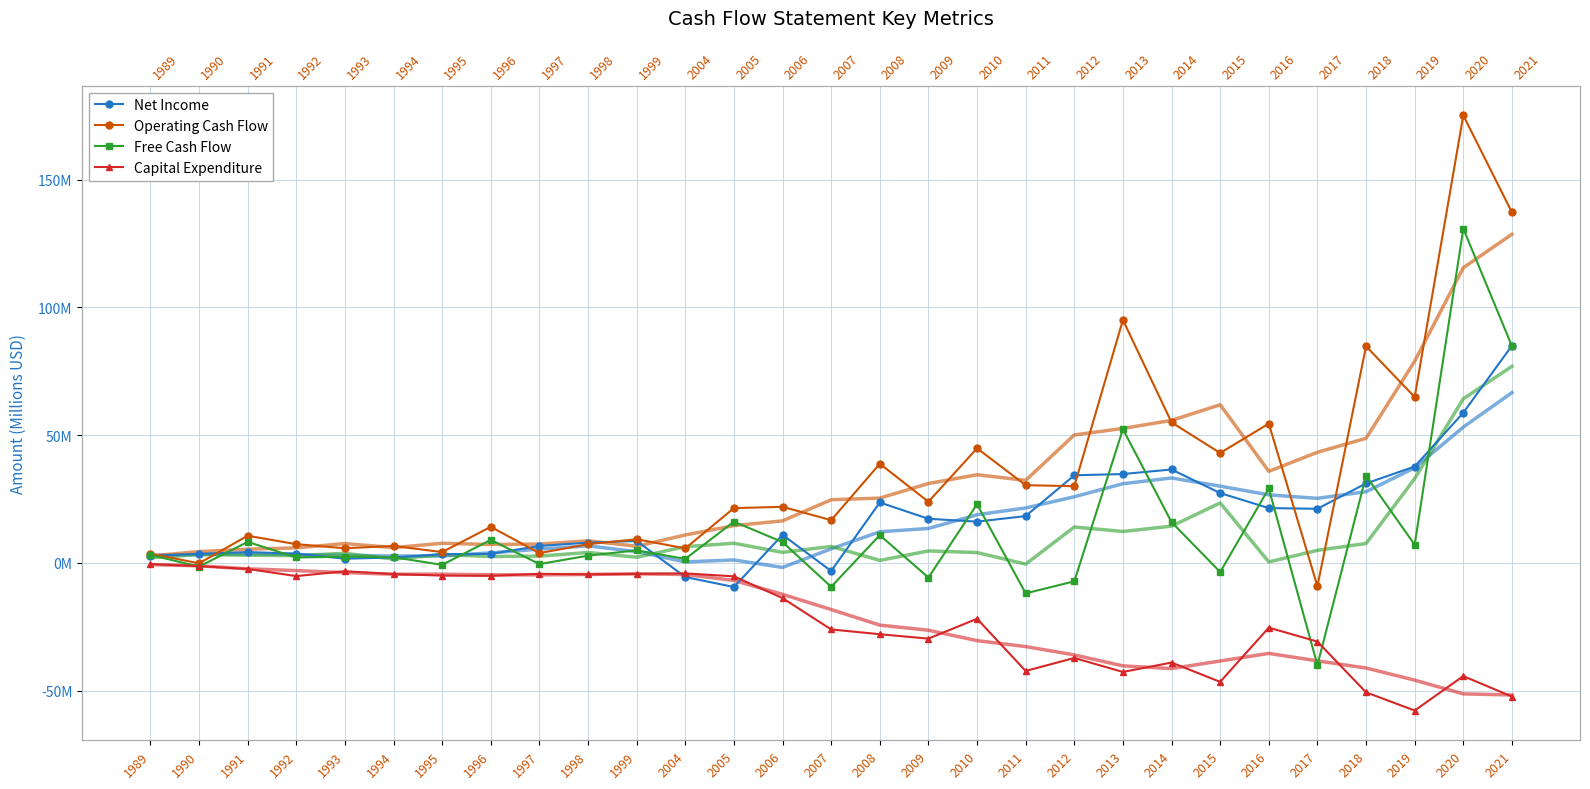

True or false: Operating Cash Flow has more than 1 interior local peaks.

True